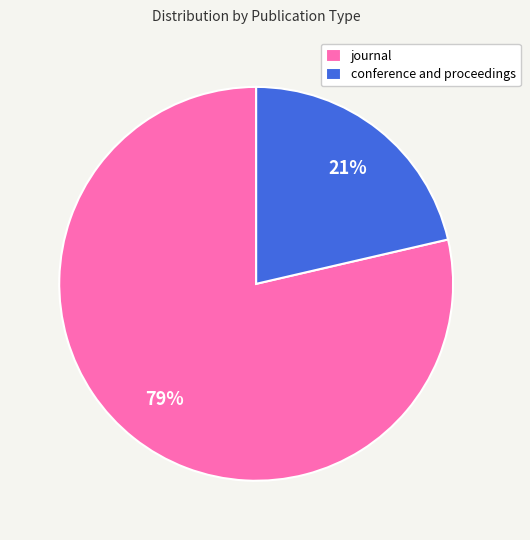

Is the sum of journal and conference and proceedings greater than half?

Yes